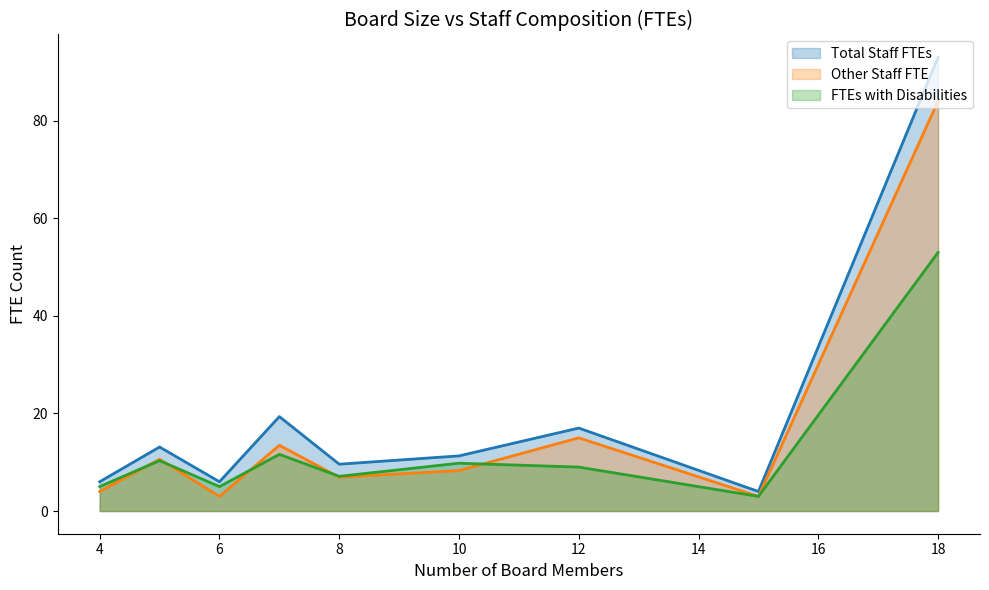

In Other Staff FTE, how many points are higher than both neighbors (excluding endpoints)?

3